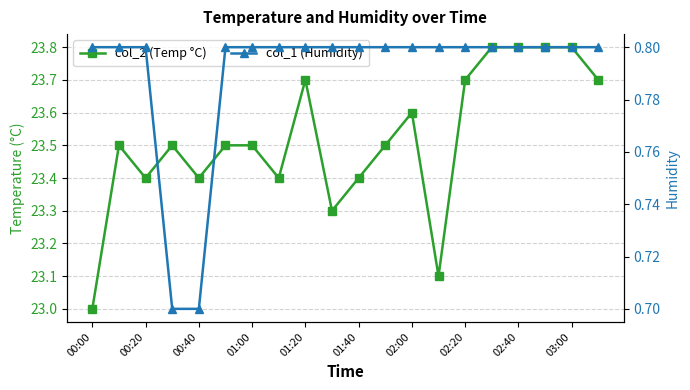

True or false: col_2 (Temp °C) has a value of 37.8 at 19.

False